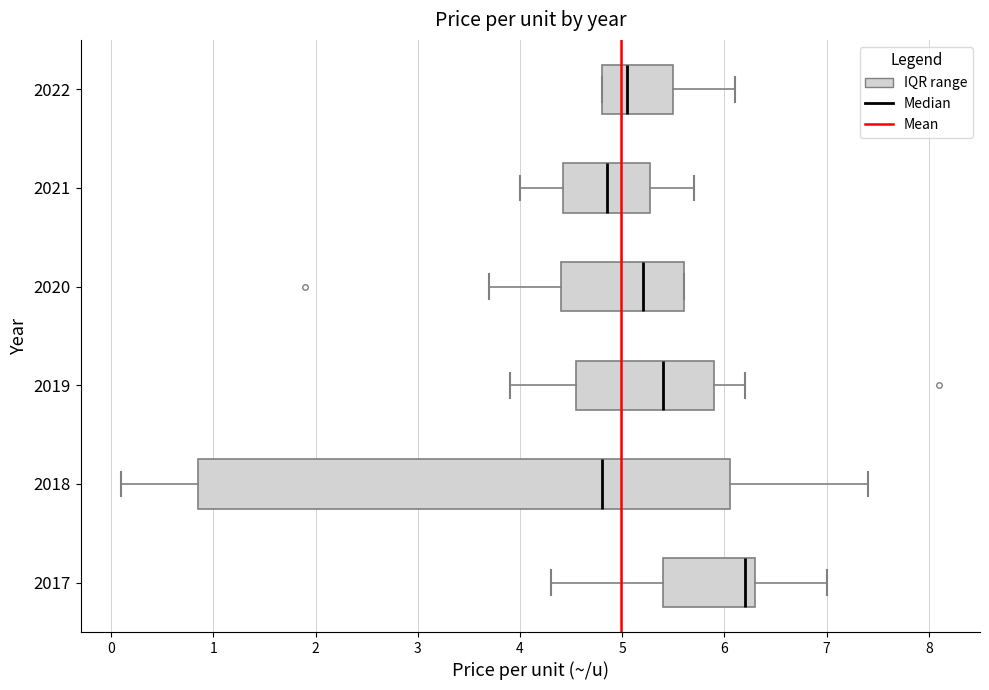

Reading bottom to top, transcribe this box plot: for each box, give where its median line is, the range the box spans, and where its two whiskers end, as read against the x-axis. The values are not printed on the chart, so give them approximately, as read against the axis.

2017: median 6.2, box 5.4 to 6.3, whiskers 4.3 to 7.0
2018: median 4.8, box 0.9 to 6.1, whiskers 0.1 to 7.4
2019: median 5.4, box 4.6 to 5.9, whiskers 3.9 to 6.2
2020: median 5.2, box 4.4 to 5.6, whiskers 3.7 to 5.6
2021: median 4.9, box 4.4 to 5.3, whiskers 4.0 to 5.7
2022: median 5.1, box 4.8 to 5.5, whiskers 4.8 to 6.1